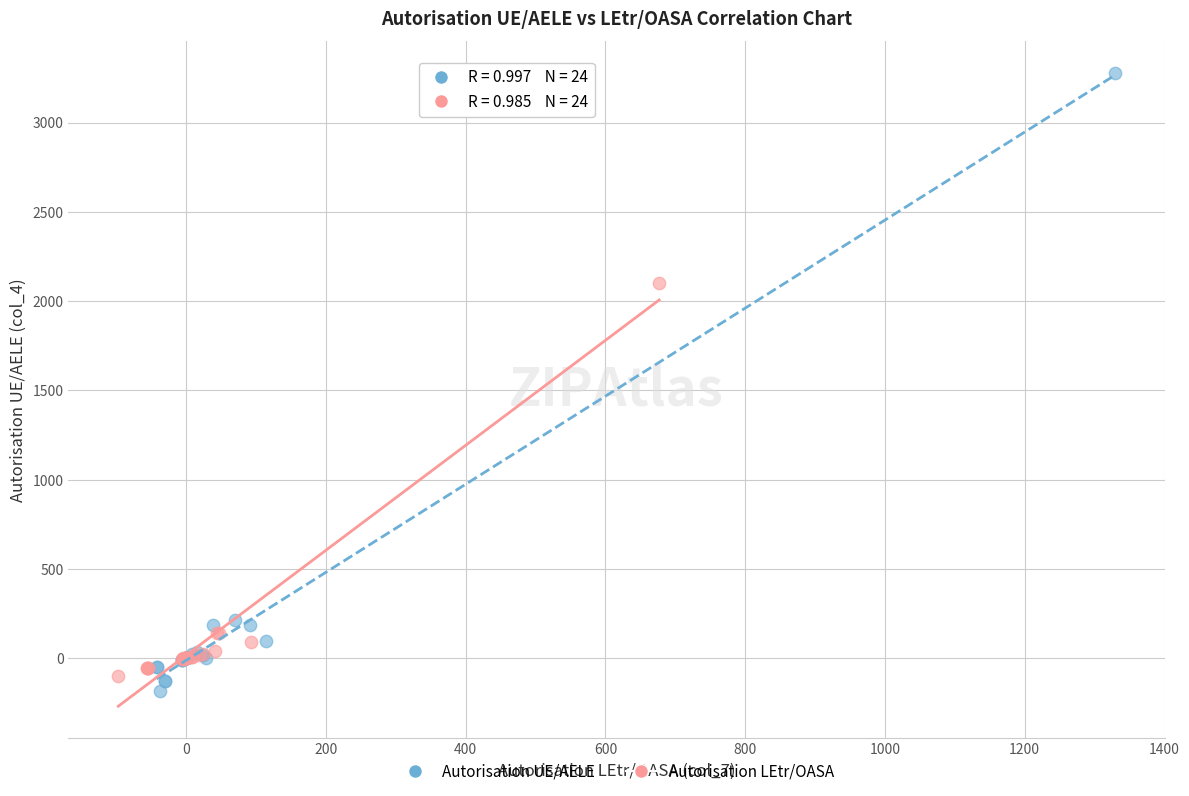

Which series has the widest spread of Y values?

Autorisation UE/AELE